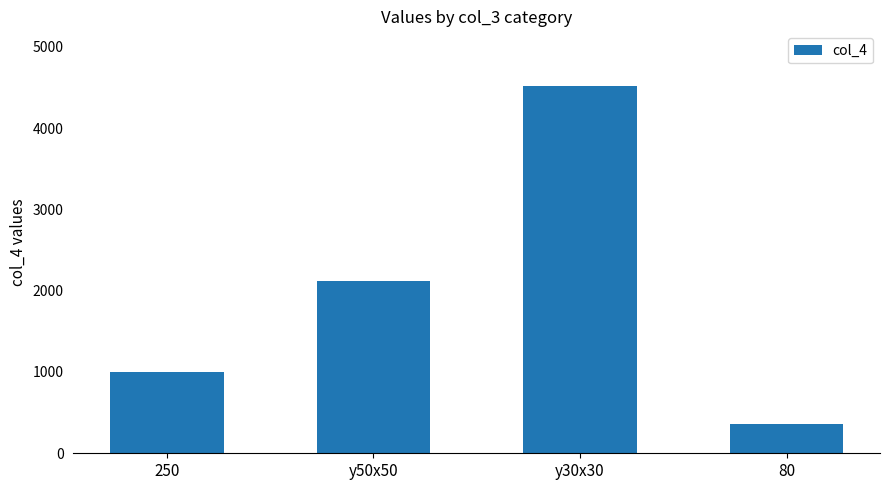

List the labels in order of value, largest first.

у30х30, у50х50, 250, 80